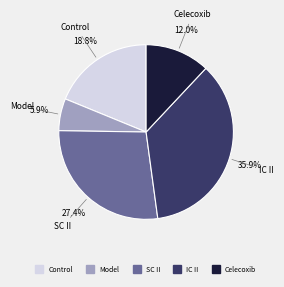

What percentage is NOT represented by Model?

94.1%